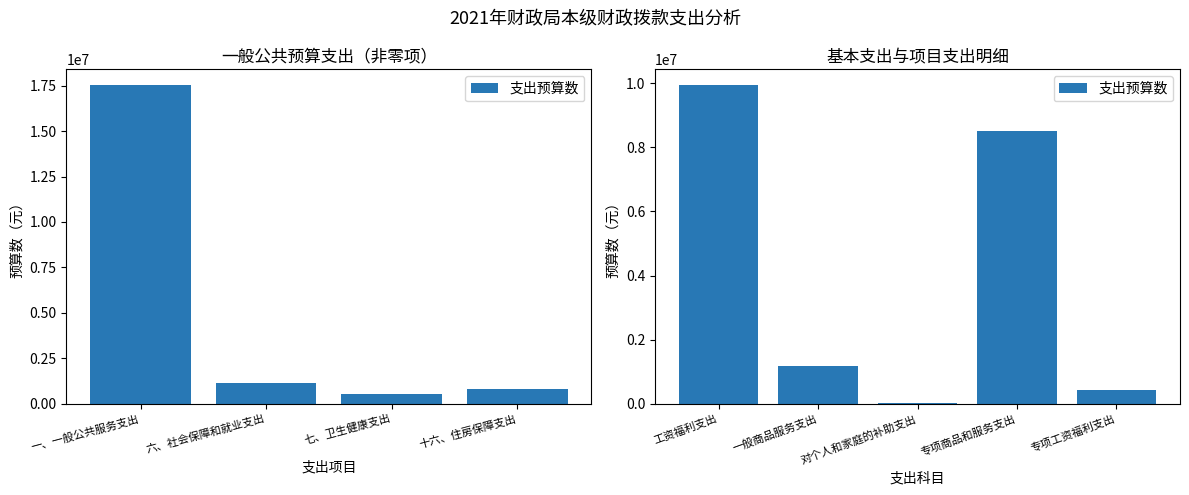

Are the bars horizontal?

No